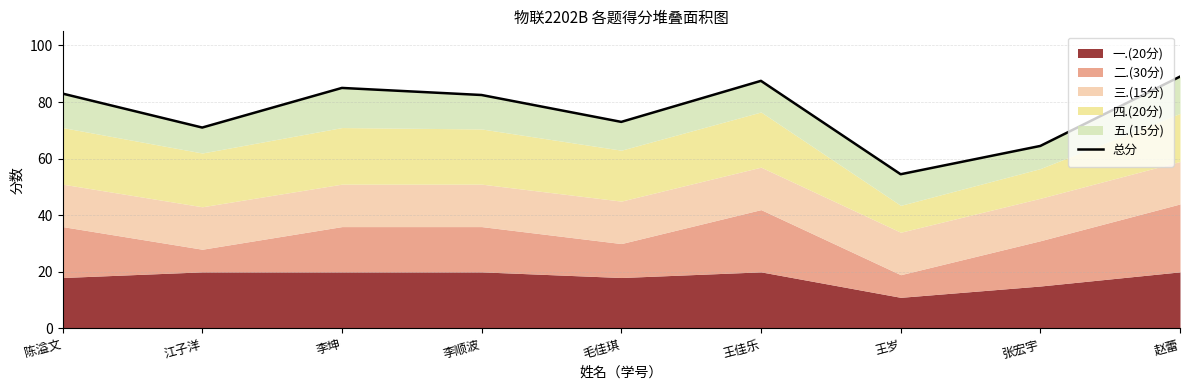

Count the number of categories in the chart.

9